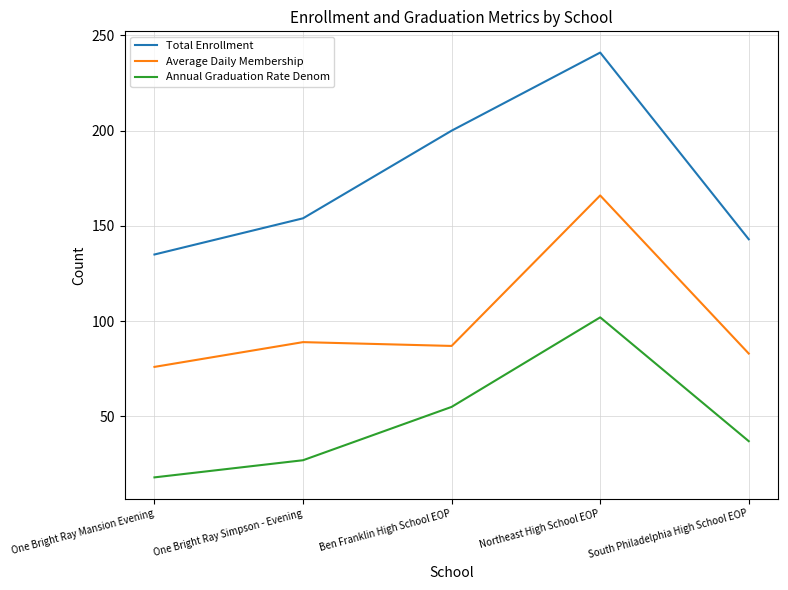

Does the chart have visible grid lines?

Yes